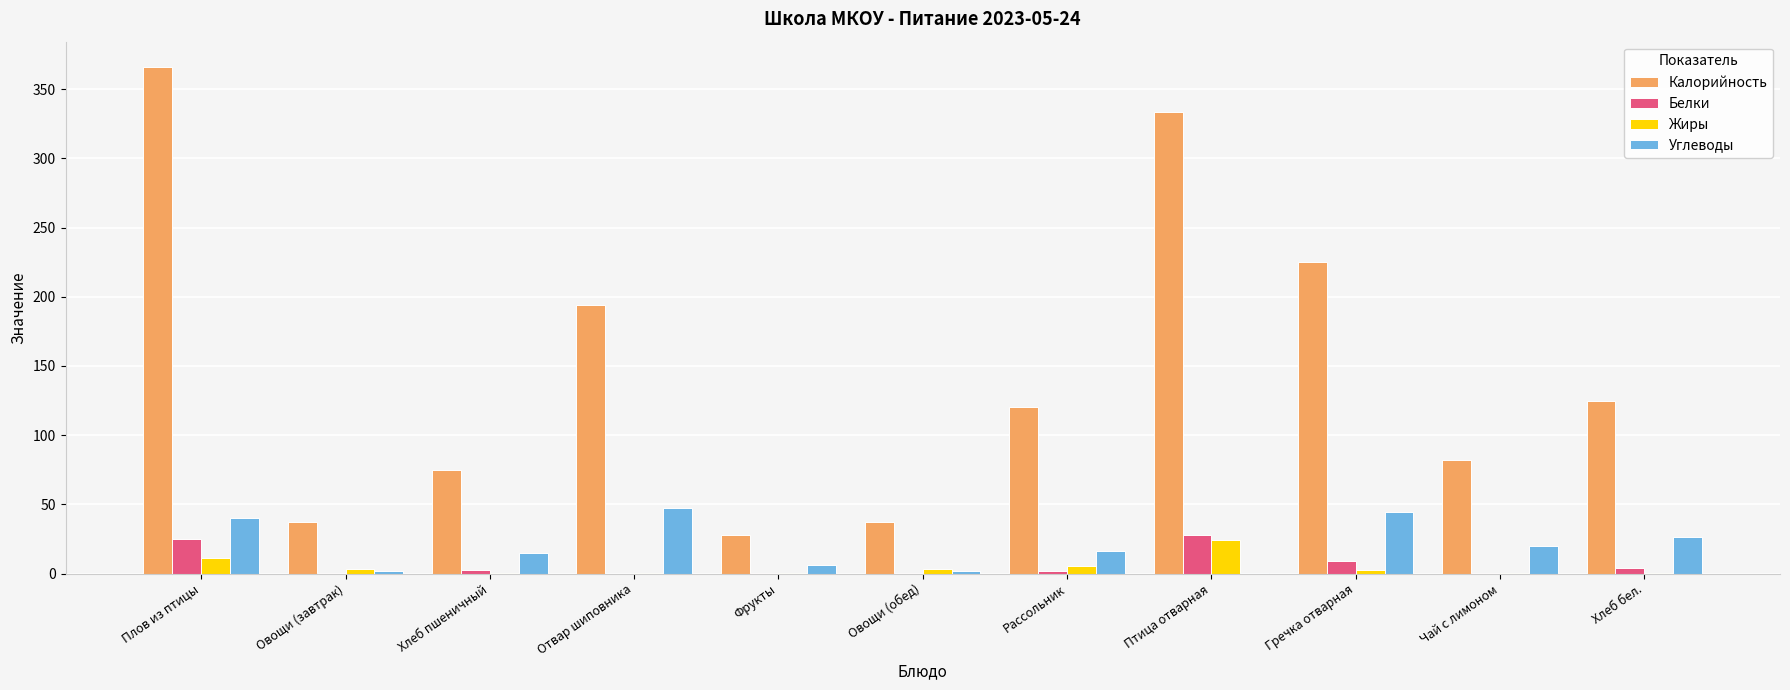

At which label does Жиры reach its peak?

Птица отварная